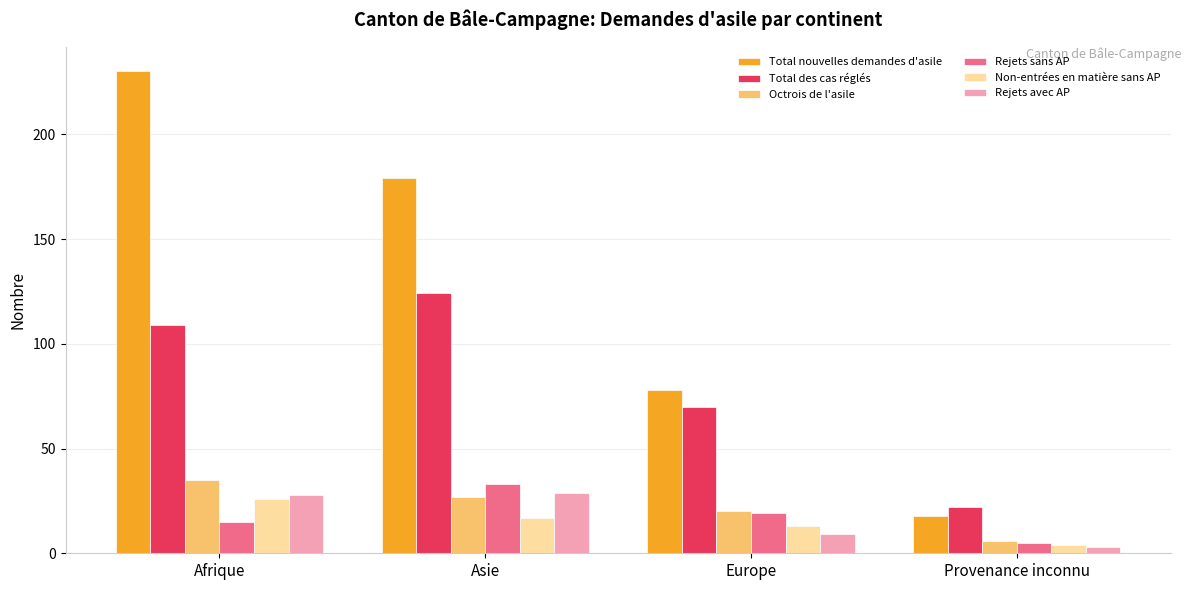

What is the label of the 1st bar from the left?

Afrique